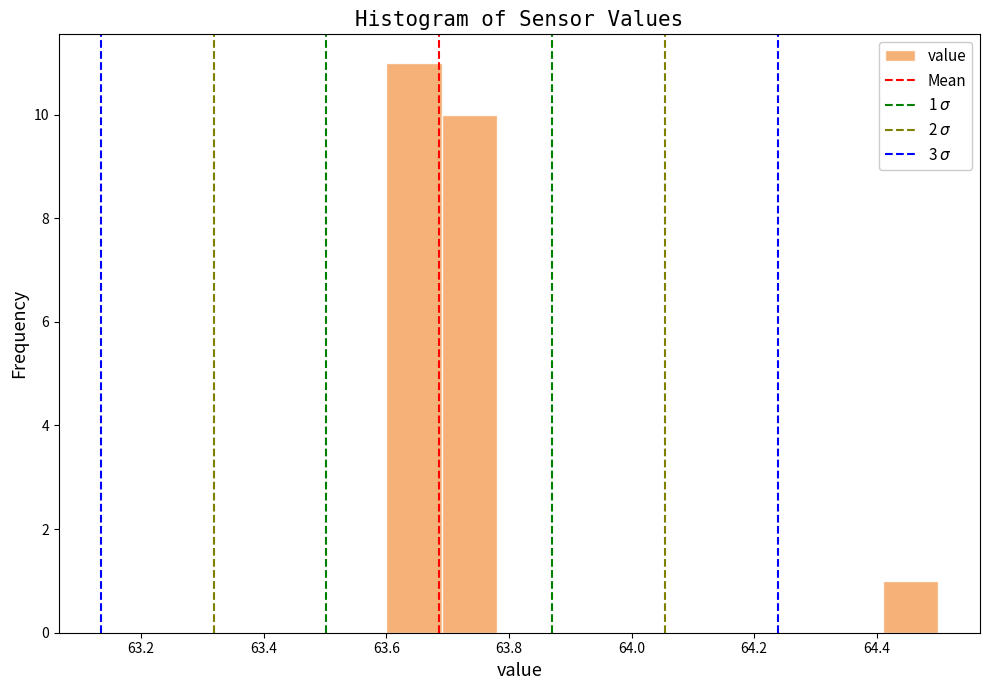

Which range on the x-axis has the tallest bar?

63.60 to 63.69